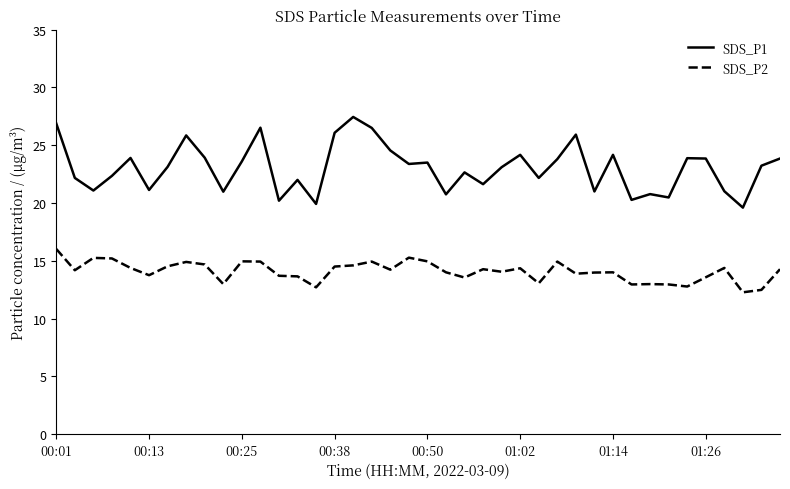

Count the number of categories in the chart.

40